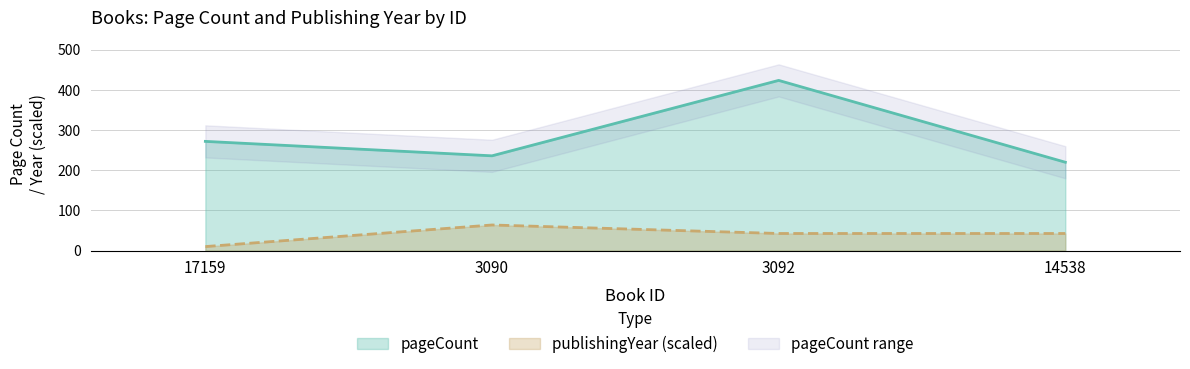

The value of pageCount at 17159 is 272.0. True or false?

True